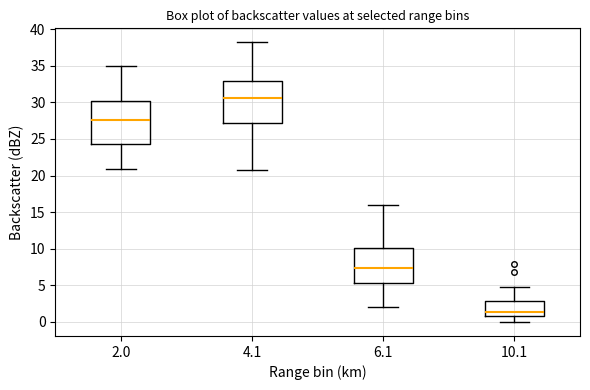

Reading left to right, transcribe this box plot: for each box, give where its median line is, the range the box spans, and where its two whiskers end, as read against the y-axis. The values are not printed on the chart, so give them approximately, as read against the axis.

2.0: median 27.5, box 24.5 to 30.5, whiskers 21.0 to 35.0
4.1: median 30.5, box 27.0 to 33.0, whiskers 21.0 to 38.0
6.1: median 7.5, box 5.5 to 10.0, whiskers 2.0 to 16.0
10.1: median 1.5, box 1.0 to 3.0, whiskers 0.0 to 5.0